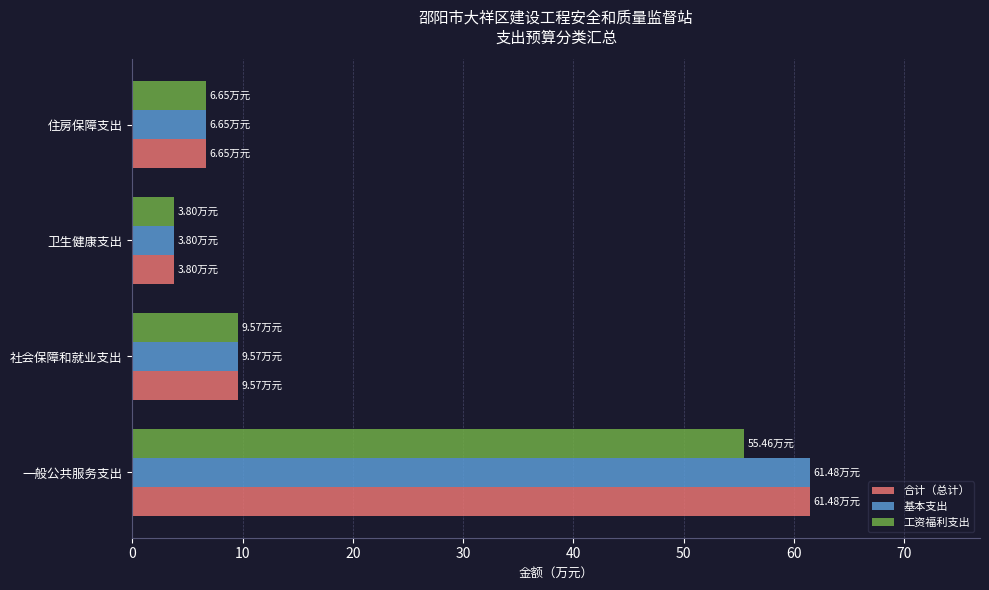

Where is 基本支出 nearest to the value 32?

社会保障和就业支出